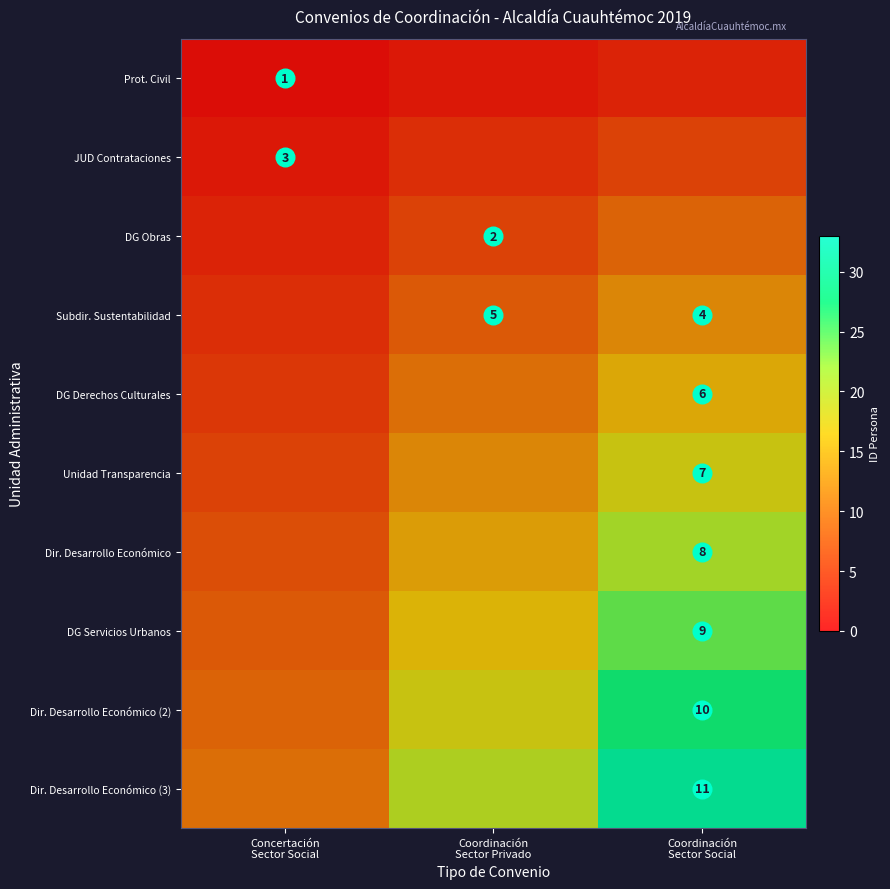

At which category is the sum across all series the highest?

Coordinación
Sector Social